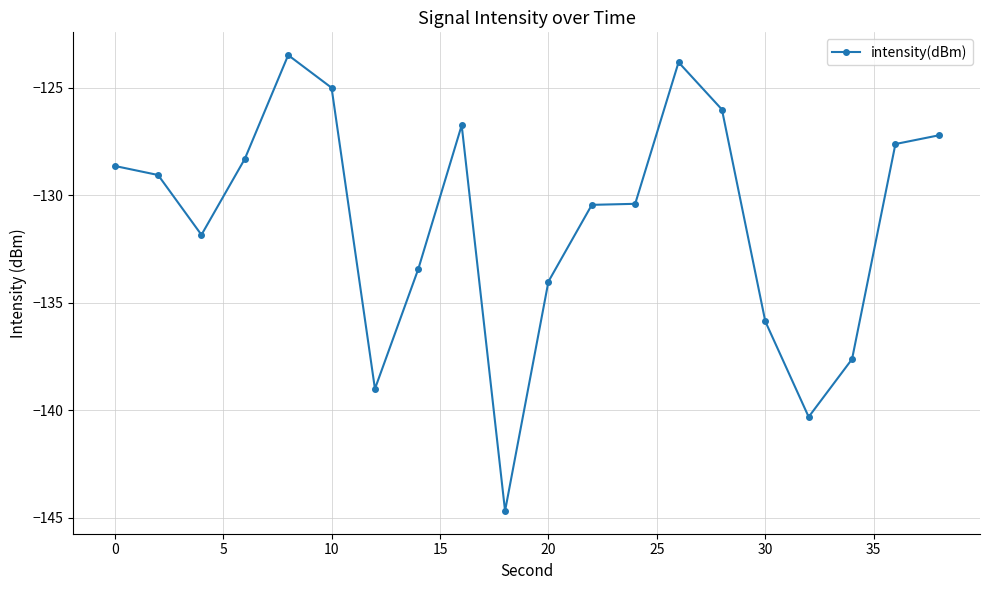

What is the average value?

-131.2